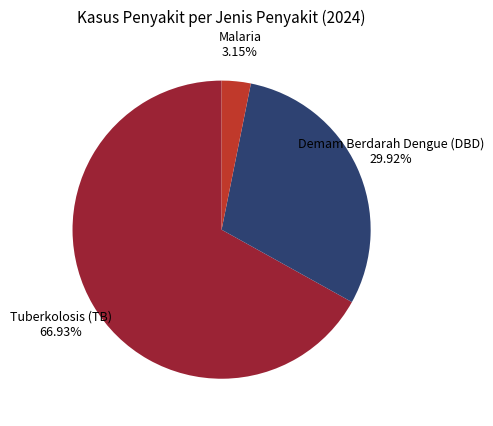

Which category has the biggest portion of the pie?

Tuberkolosis (TB)